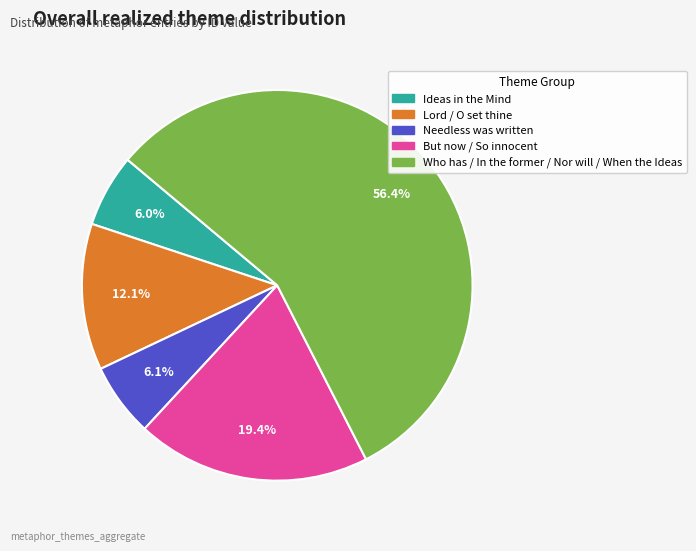

Is there any slice that represents more than half of the pie?

Yes